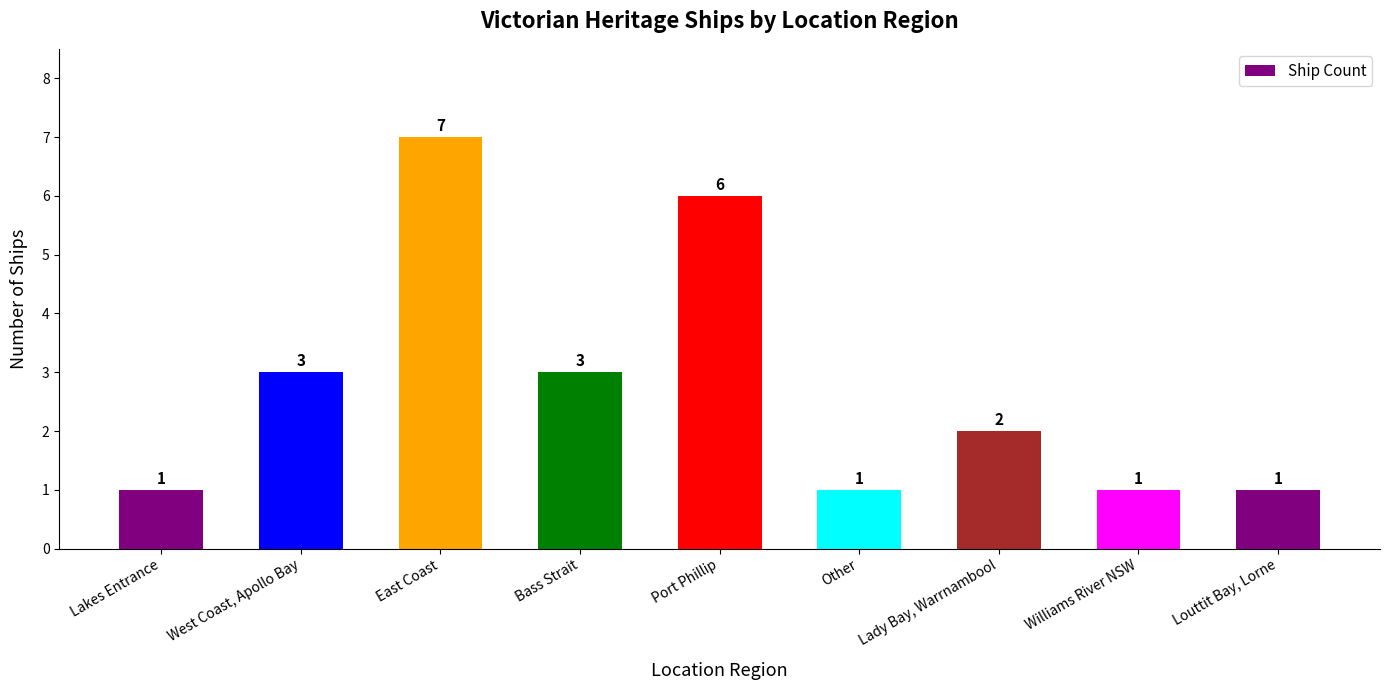

How many data points are less than 2?

4